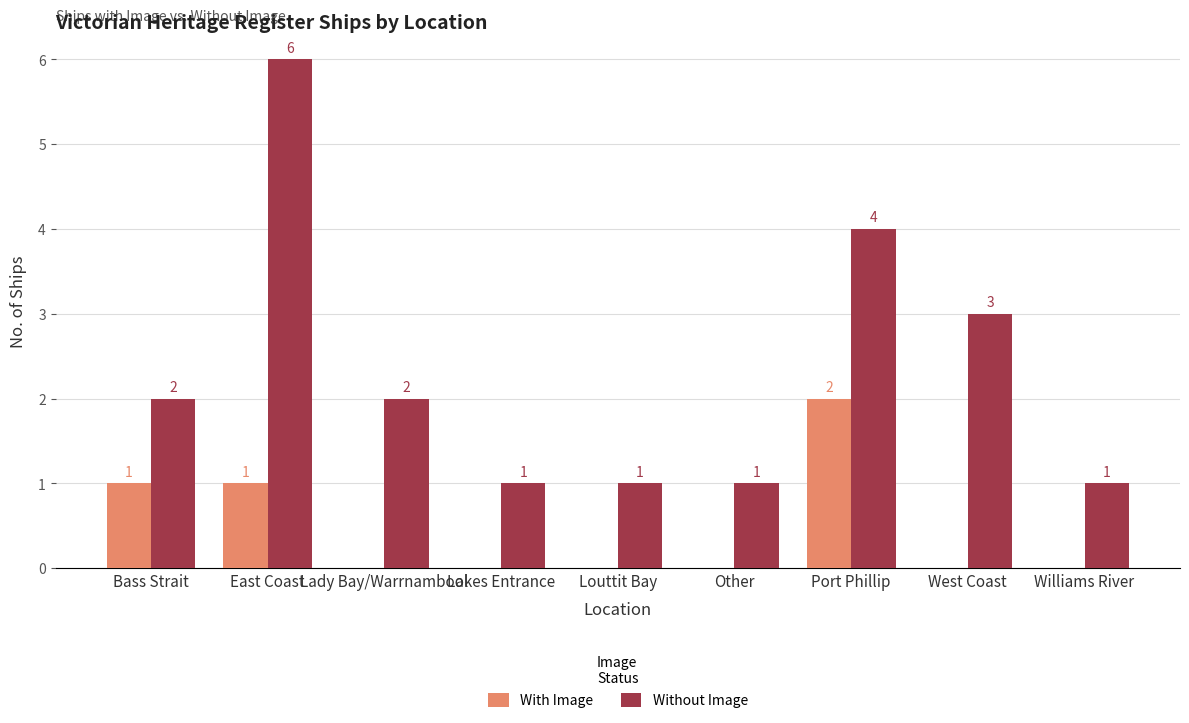

What is the sum of the Without Image values at West Coast and East Coast?

9